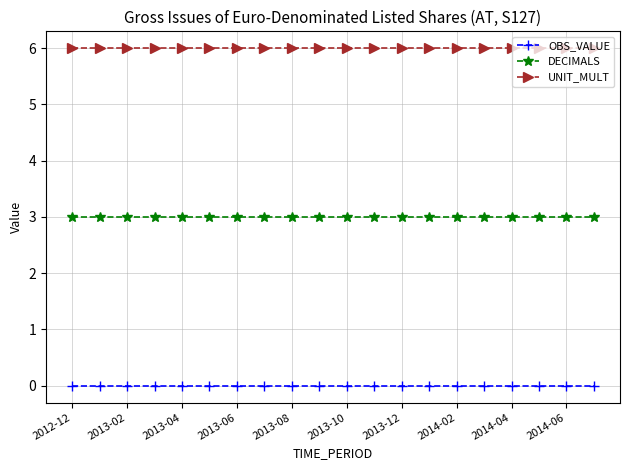

List the series in order of their peak value, lowest first.

OBS_VALUE, DECIMALS, UNIT_MULT